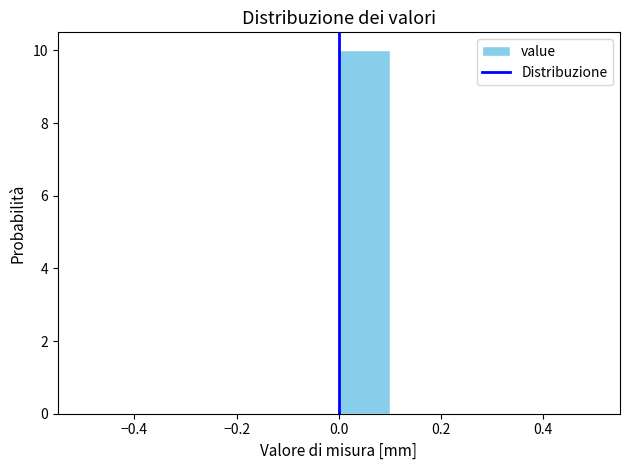

What is the height of the bar covering 0.0 to 0.1 on the x-axis? The values are not printed on the chart, so give them approximately, as read against the axis.

10